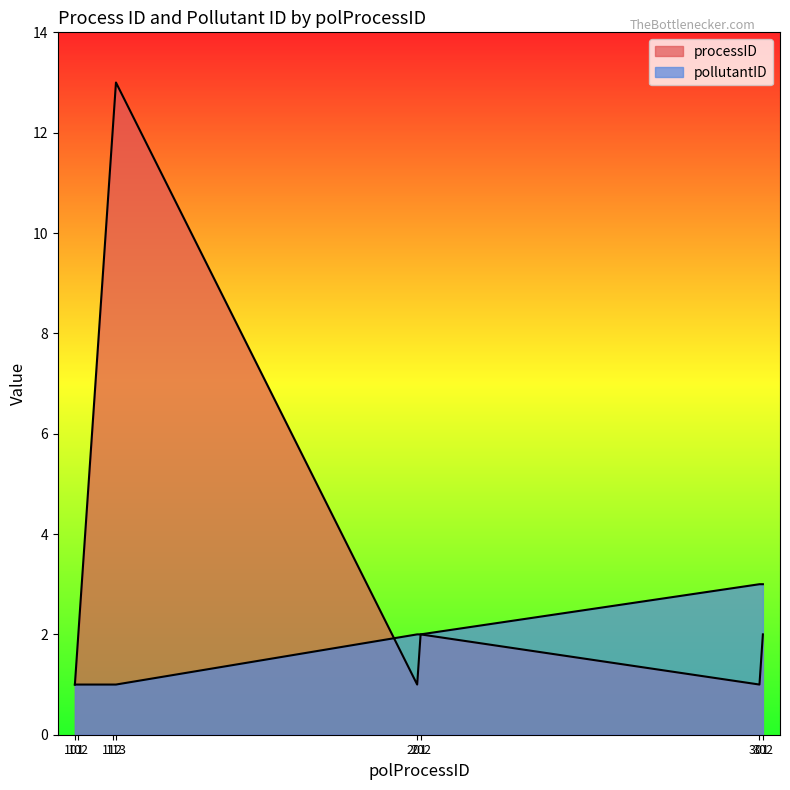

At 113, list the series in order from largest to smallest.

processID, pollutantID